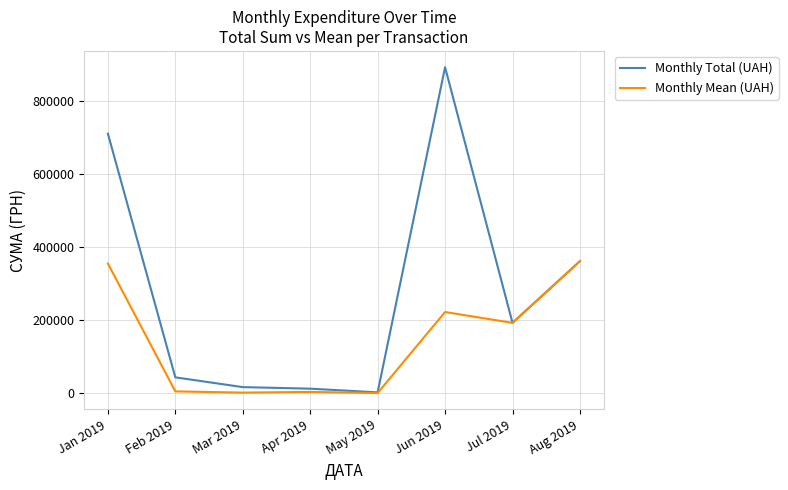

Rank the series by their average value, from highest to lowest.

Monthly Total (UAH), Monthly Mean (UAH)